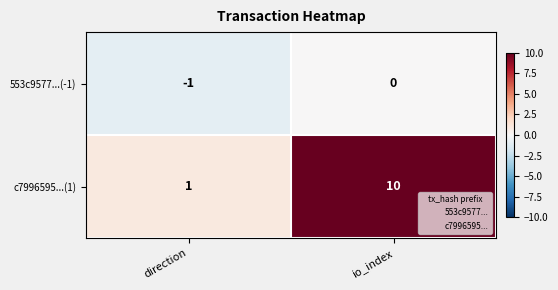

Reading left to right, list all the values displayed in this chart.

553c9577...(-1): -1	0
c7996595...(1): 1	10